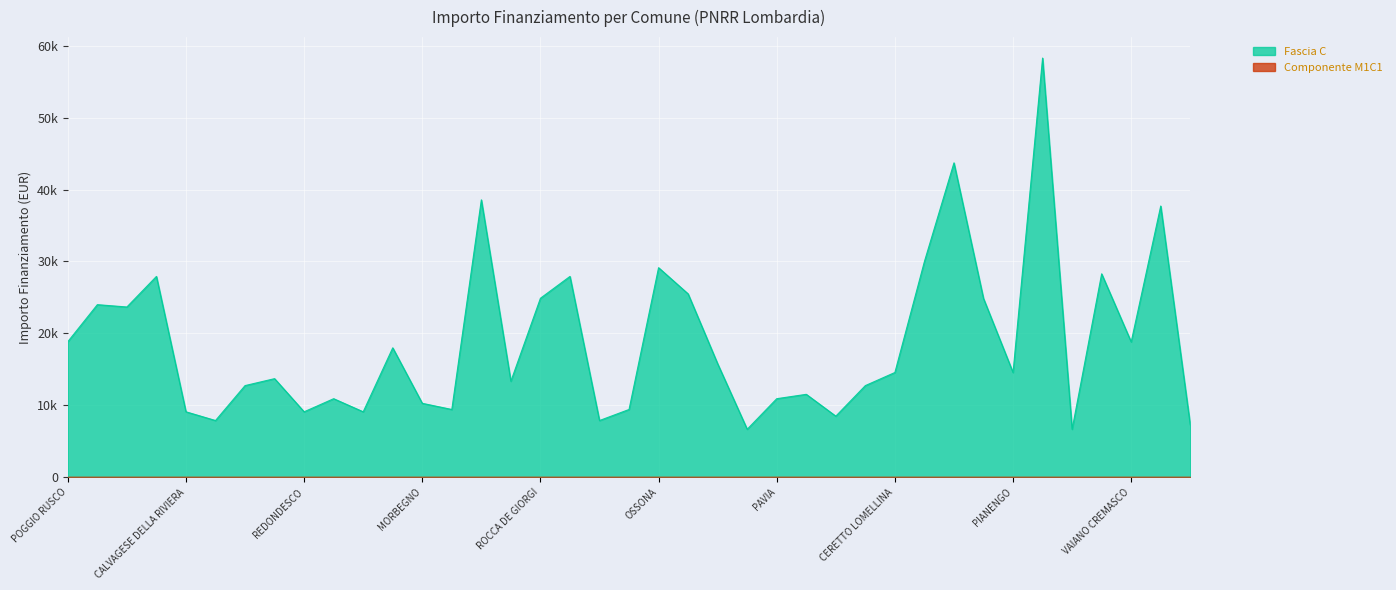

Count the number of values greater than 14568.

18